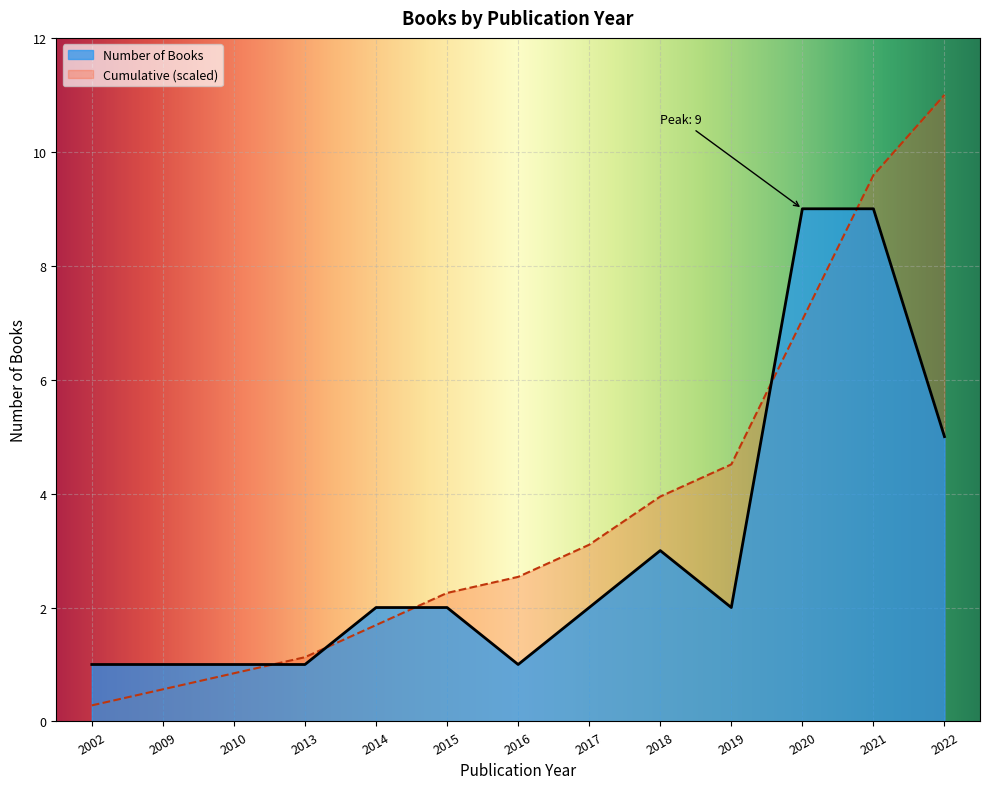

How many times do 2020s (2020-2022) and 2010s (2010-2019) cross each other?

1